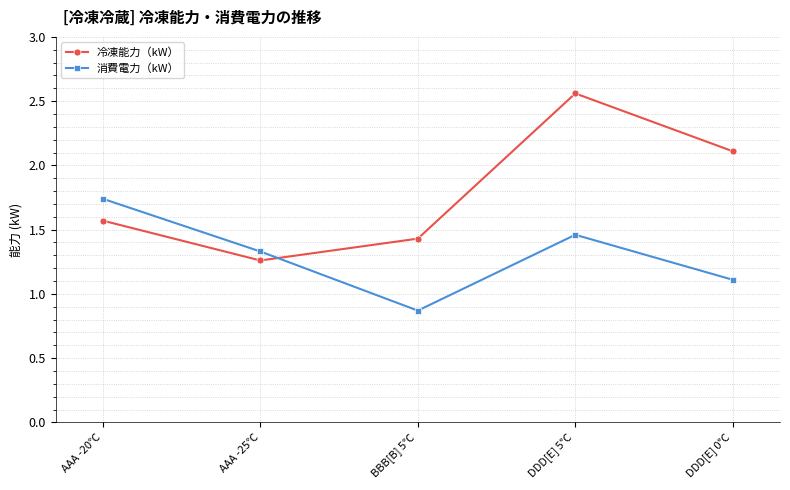

Which series has the largest total across all categories?

冷凍能力（kW）